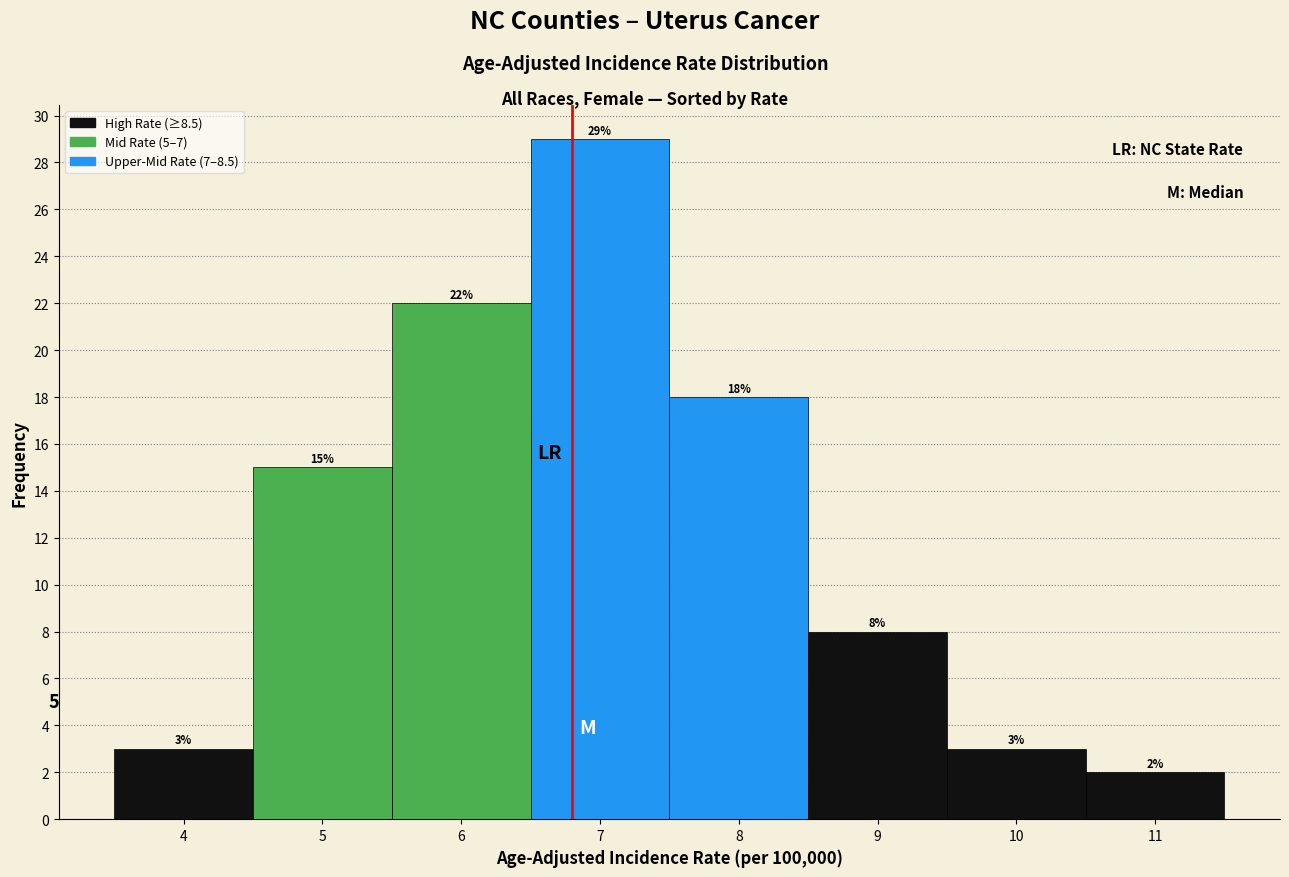

Which range on the x-axis has the tallest bar?

6.5 to 7.5